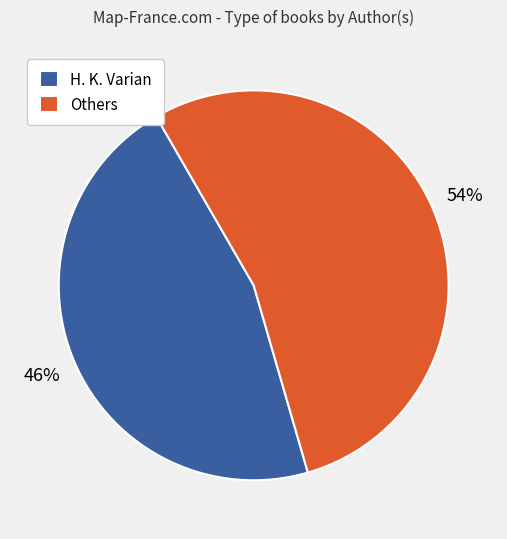

To the nearest percent, what percentage of the pie is Others?

54%